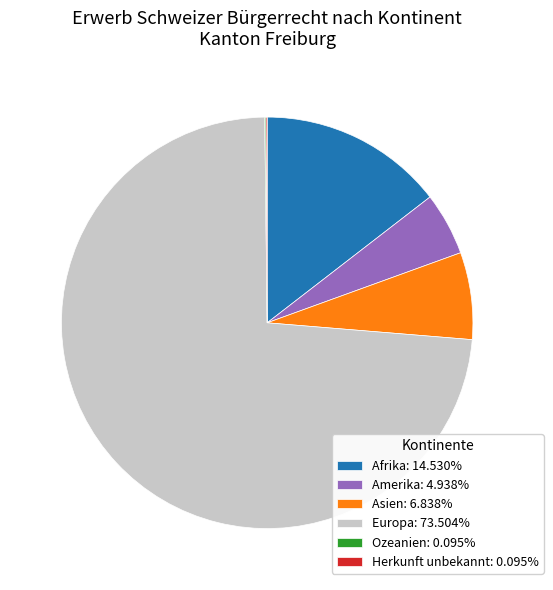

Is the sum of Asien: 6.838% and Europa: 73.504% greater than half?

Yes